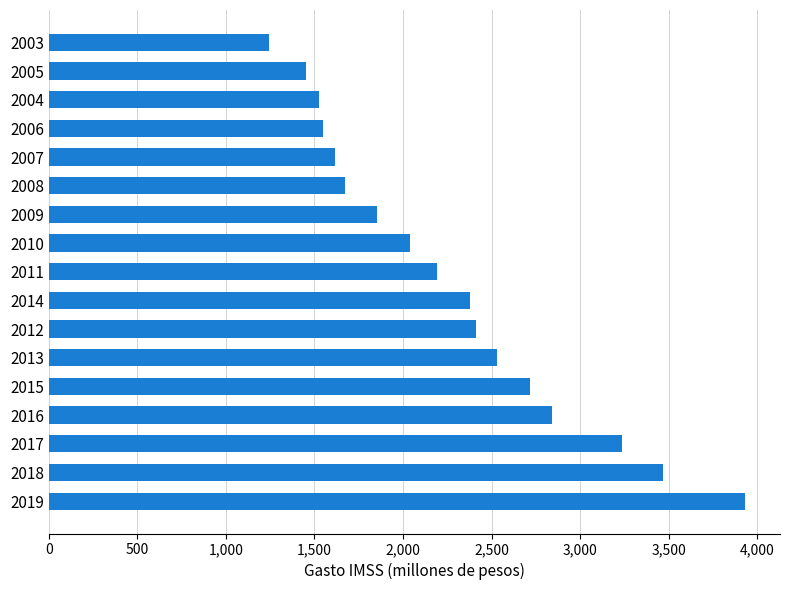

The value at 2012 is 2412.5. True or false?

True